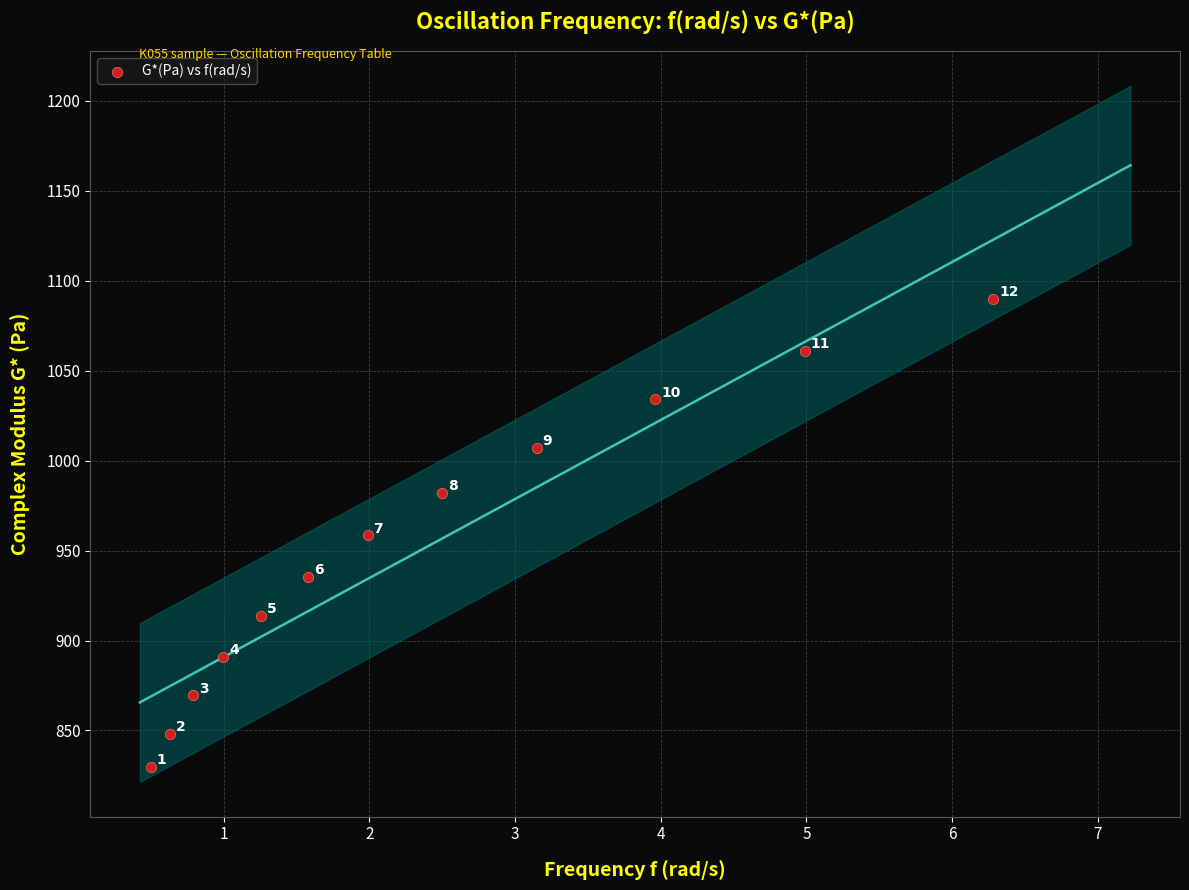

What Y value in the scatter plot is closest to 959?

958.4